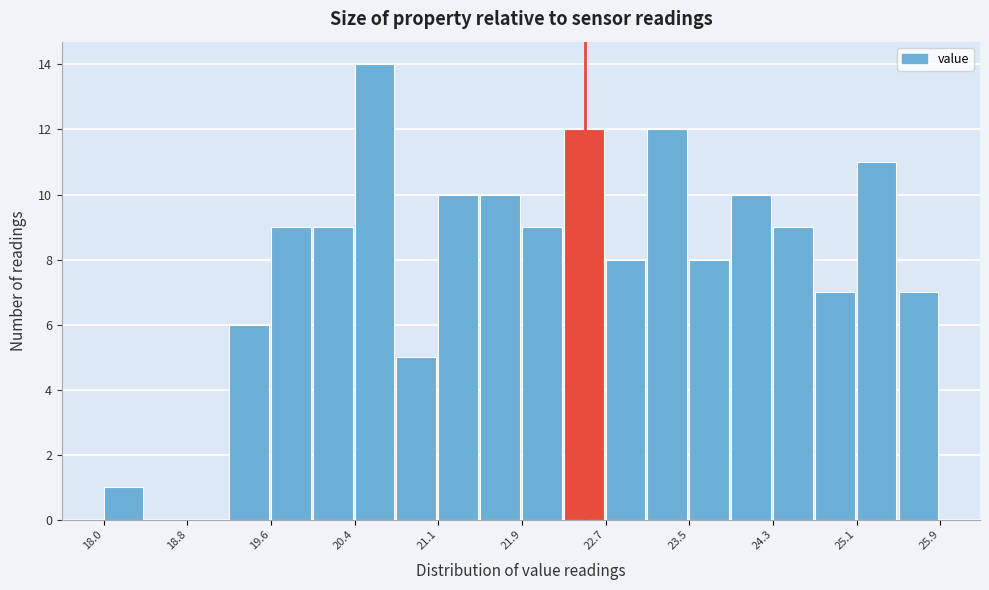

Read against the x-axis, roughly where is the centre of the tallest bar?

20.5